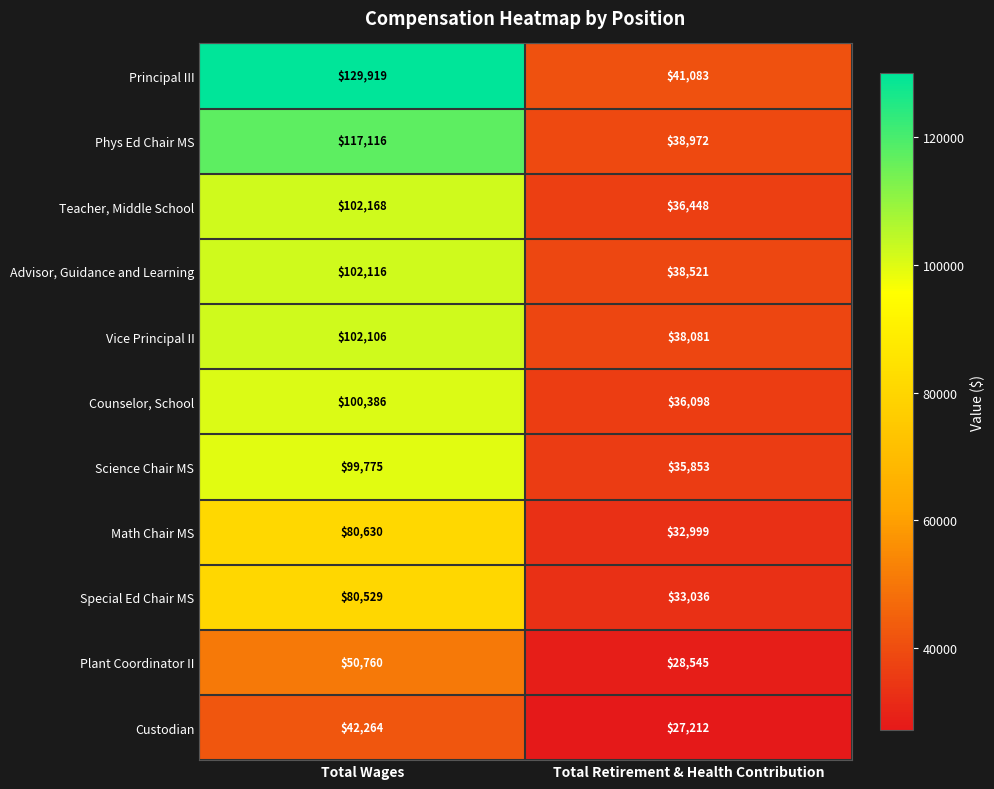

What is the difference between the Math Chair MS values at Total Wages and Total Retirement & Health Contribution?

47631